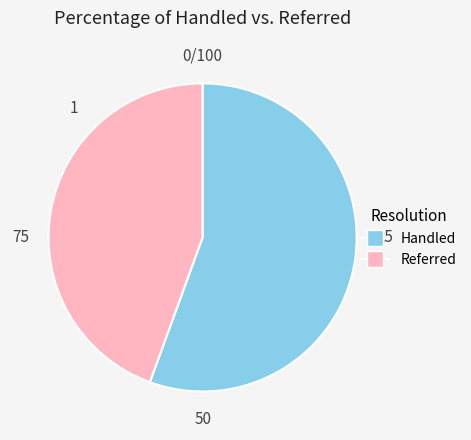

Count the number of slices in the pie.

2